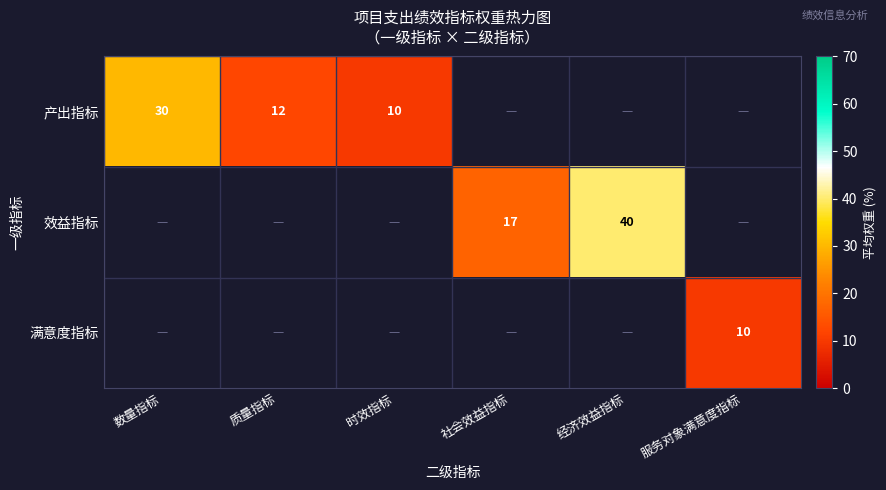

At how many categories does at least one series exceed 29?

2